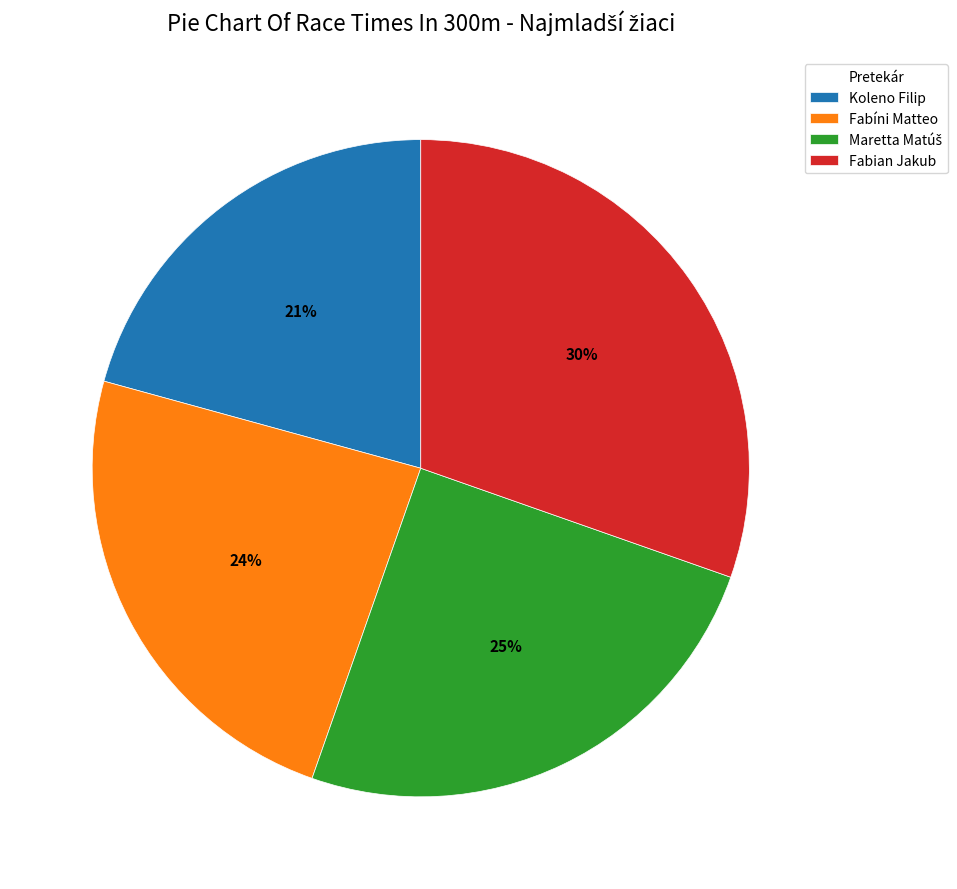

What is the smallest slice in the pie chart?

Koleno Filip